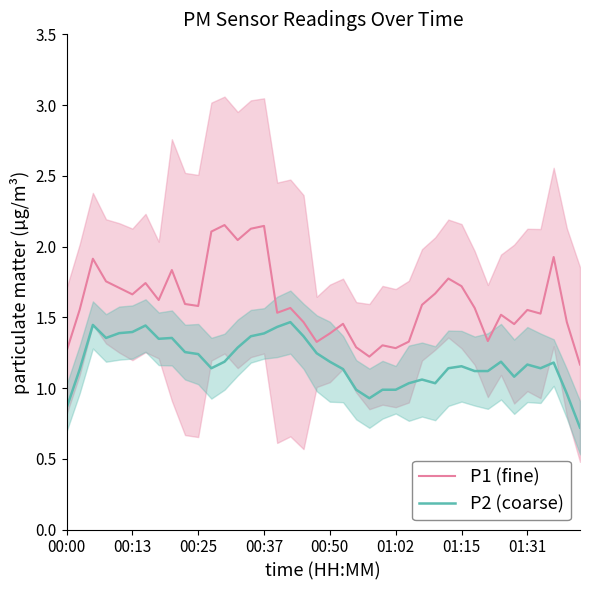

Reading left to right, transcribe all the data shown in this chart.

P1 (fine): 1.3	1.6	1.9	1.8	1.7	1.7	1.7	1.6	1.8	1.6	1.6	2.1	2.2	2.0	2.1	2.1	1.5	1.6	1.5	1.3	1.4	1.5	1.3	1.2	1.3	1.3	1.3	1.6	1.7	1.8	1.7	1.6	1.3	1.5	1.5	1.6	1.5	1.9	1.5	1.2
P2 (coarse): 0.9	1.1	1.4	1.4	1.4	1.4	1.4	1.3	1.4	1.3	1.2	1.1	1.2	1.3	1.4	1.4	1.4	1.5	1.4	1.2	1.2	1.1	1.0	0.9	1.0	1.0	1.0	1.1	1.0	1.1	1.2	1.1	1.1	1.2	1.1	1.2	1.1	1.2	1.0	0.7